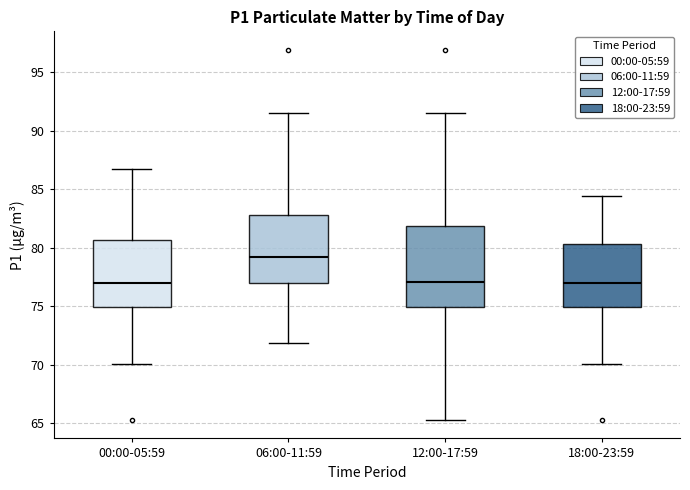

Which box is the tallest, from its lower edge to its upper edge?

12:00-17:59